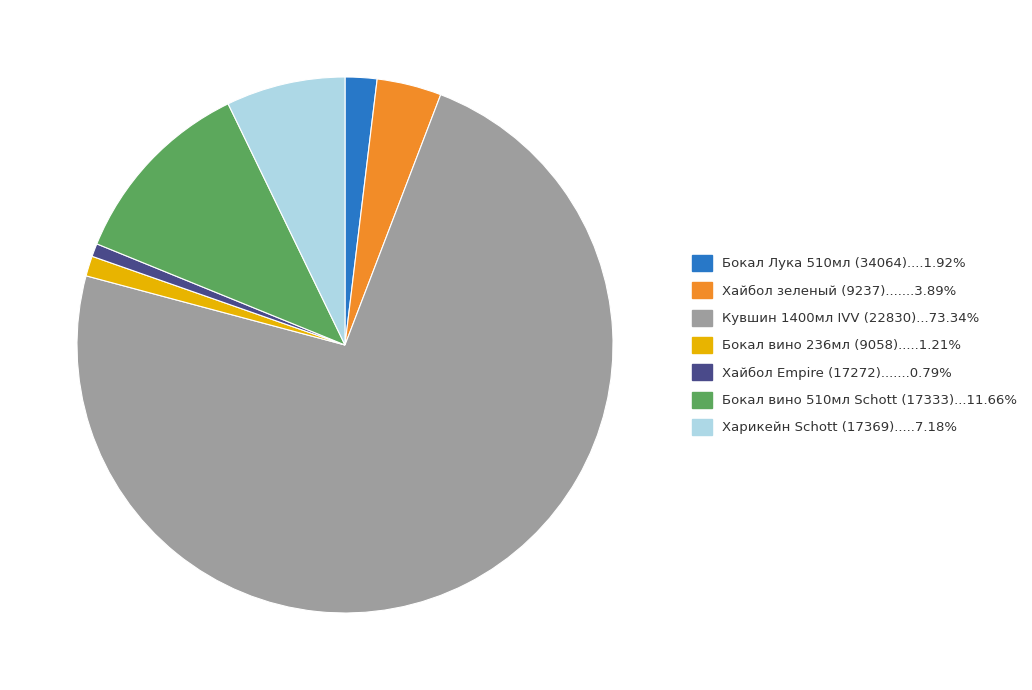

Is there any slice that represents more than half of the pie?

Yes